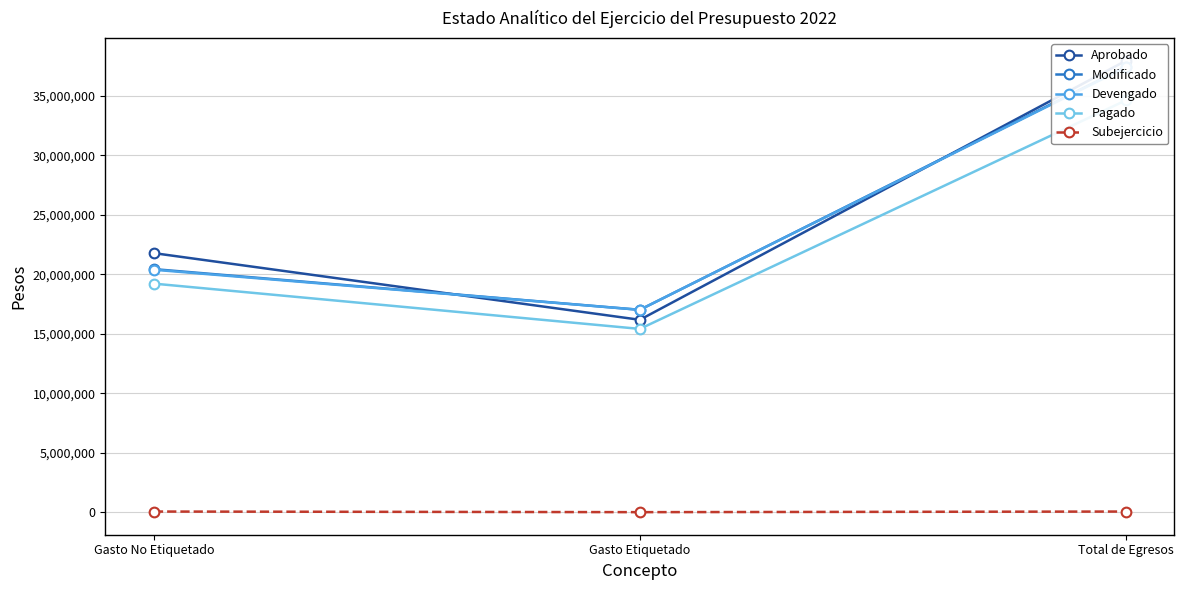

The value of Pagado at Gasto No Etiquetado is 30612618. True or false?

False